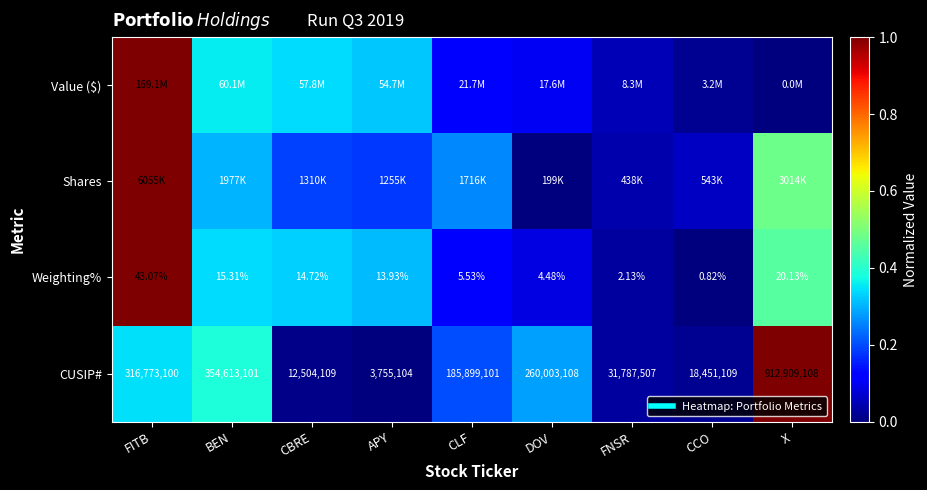

Which series changed the most between FITB and APY?

Shares